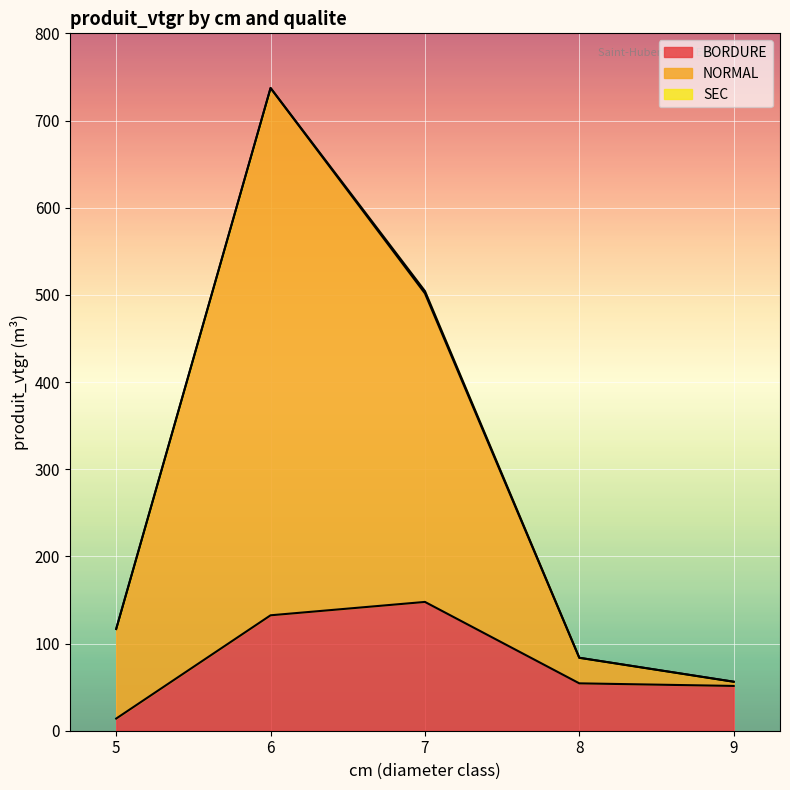

Rank the series by their maximum value, from highest to lowest.

NORMAL, BORDURE, SEC